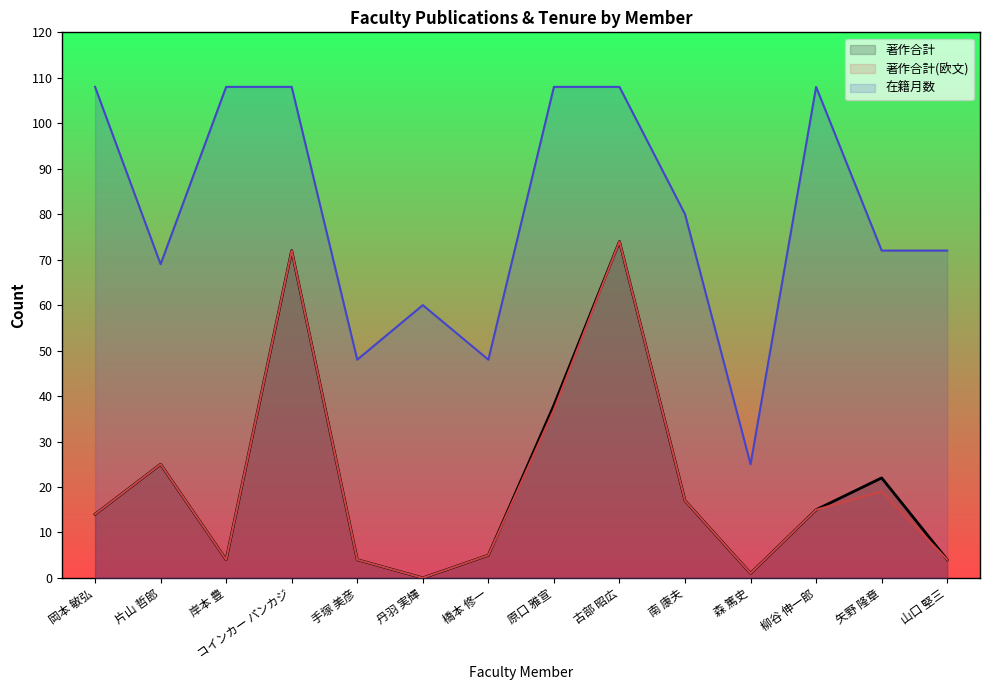

Where is 著作合計(欧文) nearest to the value 37?

原口 雅宣